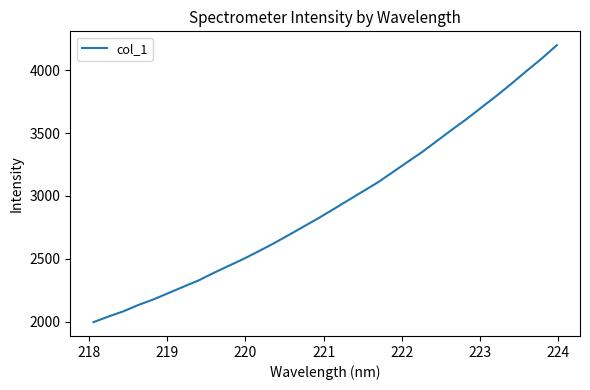

What is the difference between the maximum and minimum values?

2202.4